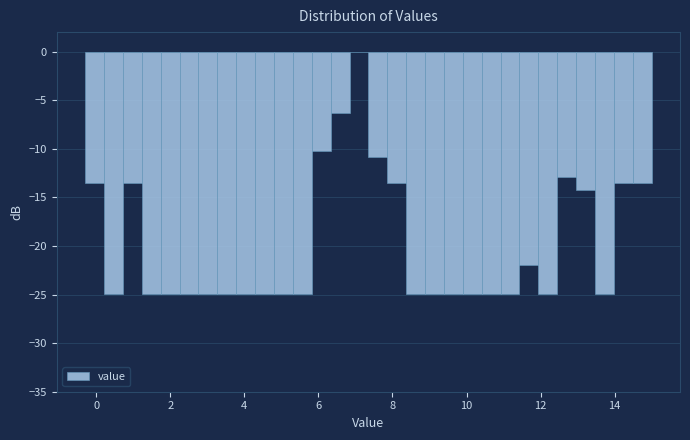

Read against the x-axis, roughly where is the centre of the tallest bar?

7.0